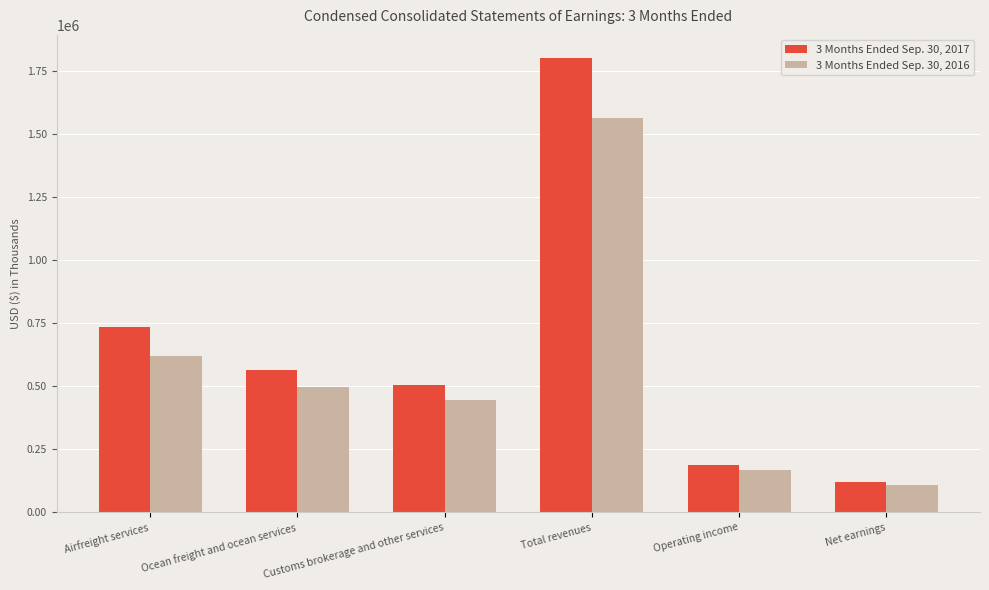

Which category has the lowest value across all series?

Net earnings